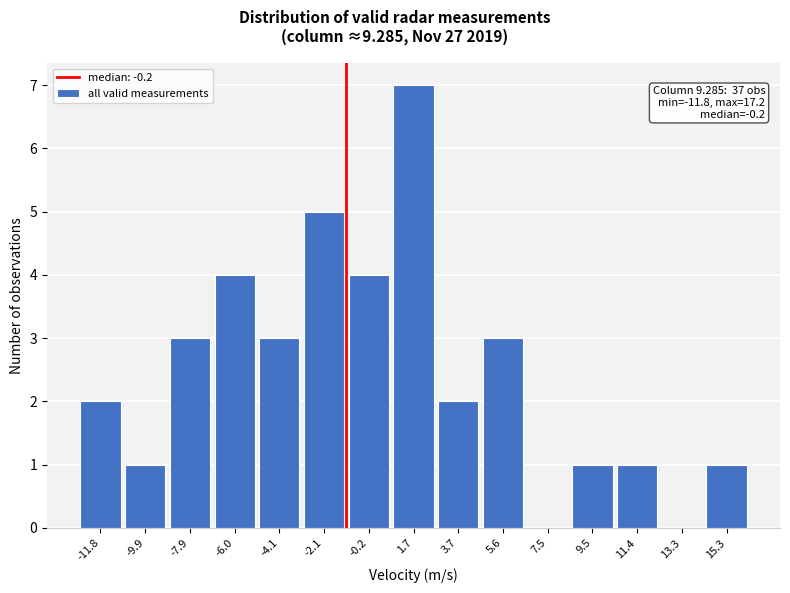

Reading left to right, transcribe all the data shown in this chart.

-11.8=2	-9.9=1	-7.9=3	-6.0=4	-4.1=3	-2.1=5	-0.2=4	1.7=7	3.7=2	5.6=3	7.5=0	9.5=1	11.4=1	13.3=0	15.3=1